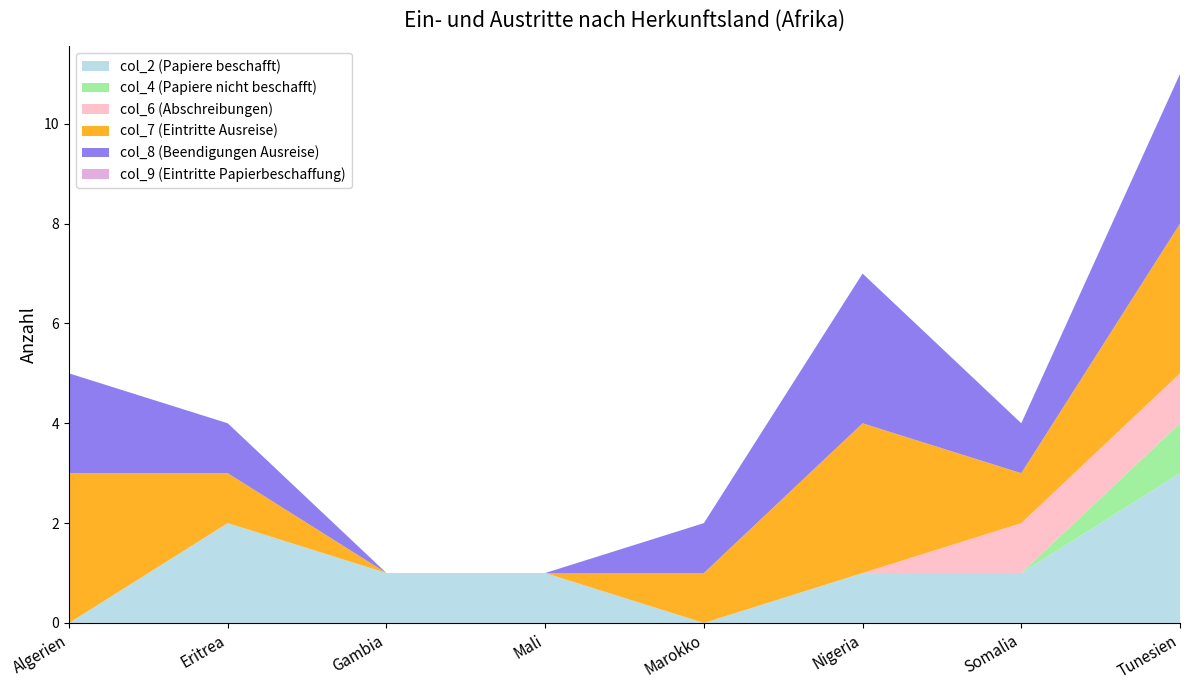

Reading left to right, extract all data points from this chart.

col_2 (Papiere beschafft): 0	2	1	1	0	1	1	3
col_4 (Papiere nicht beschafft): 0	0	0	0	0	0	0	1
col_6 (Abschreibungen): 0	0	0	0	0	0	1	1
col_7 (Eintritte Ausreise): 3	1	0	0	1	3	1	3
col_8 (Beendigungen Ausreise): 2	1	0	0	1	3	1	3
col_9 (Eintritte Papierbeschaffung): 0	0	0	0	0	0	0	0